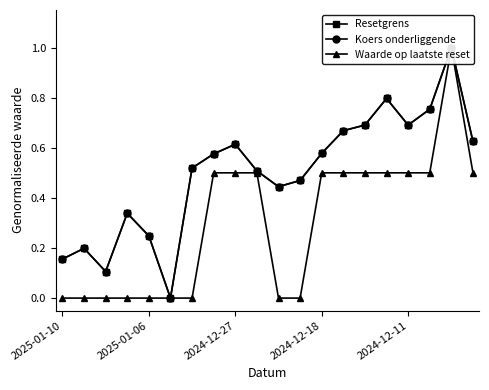

True or false: Waarde op laatste reset and Resetgrens cross at least once.

False